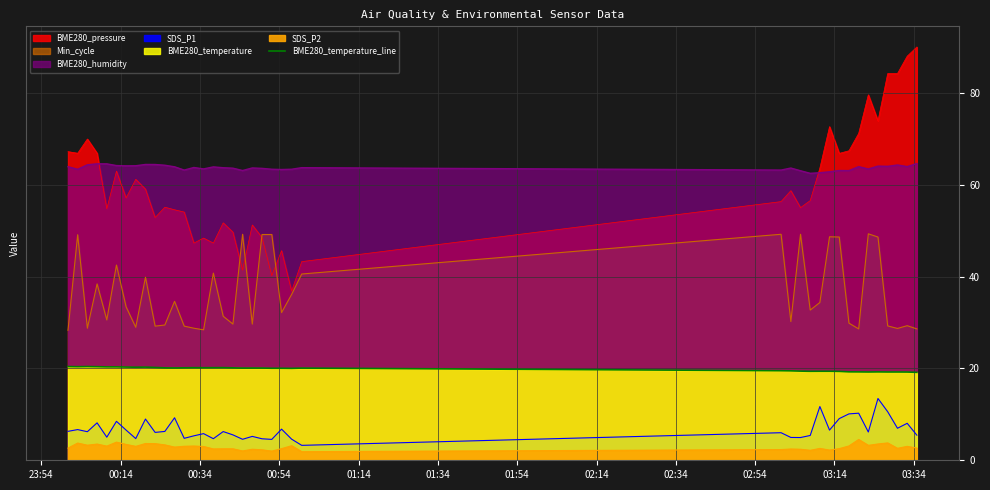

What is the average value?

19.9